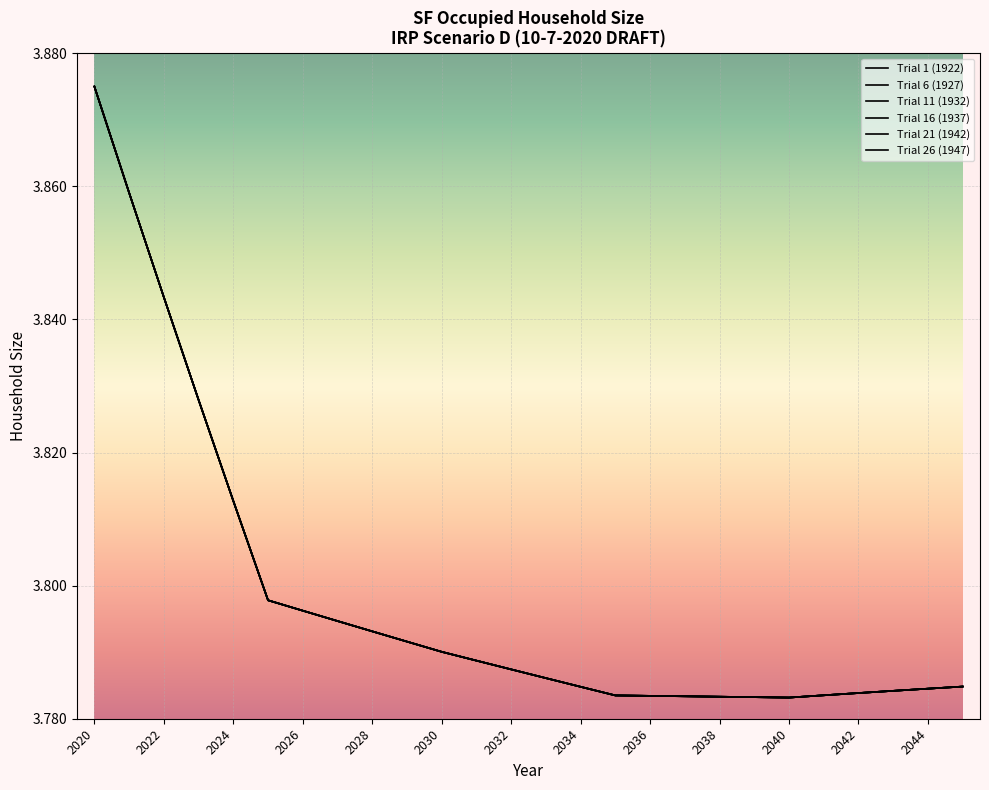

Does the chart have visible grid lines?

Yes